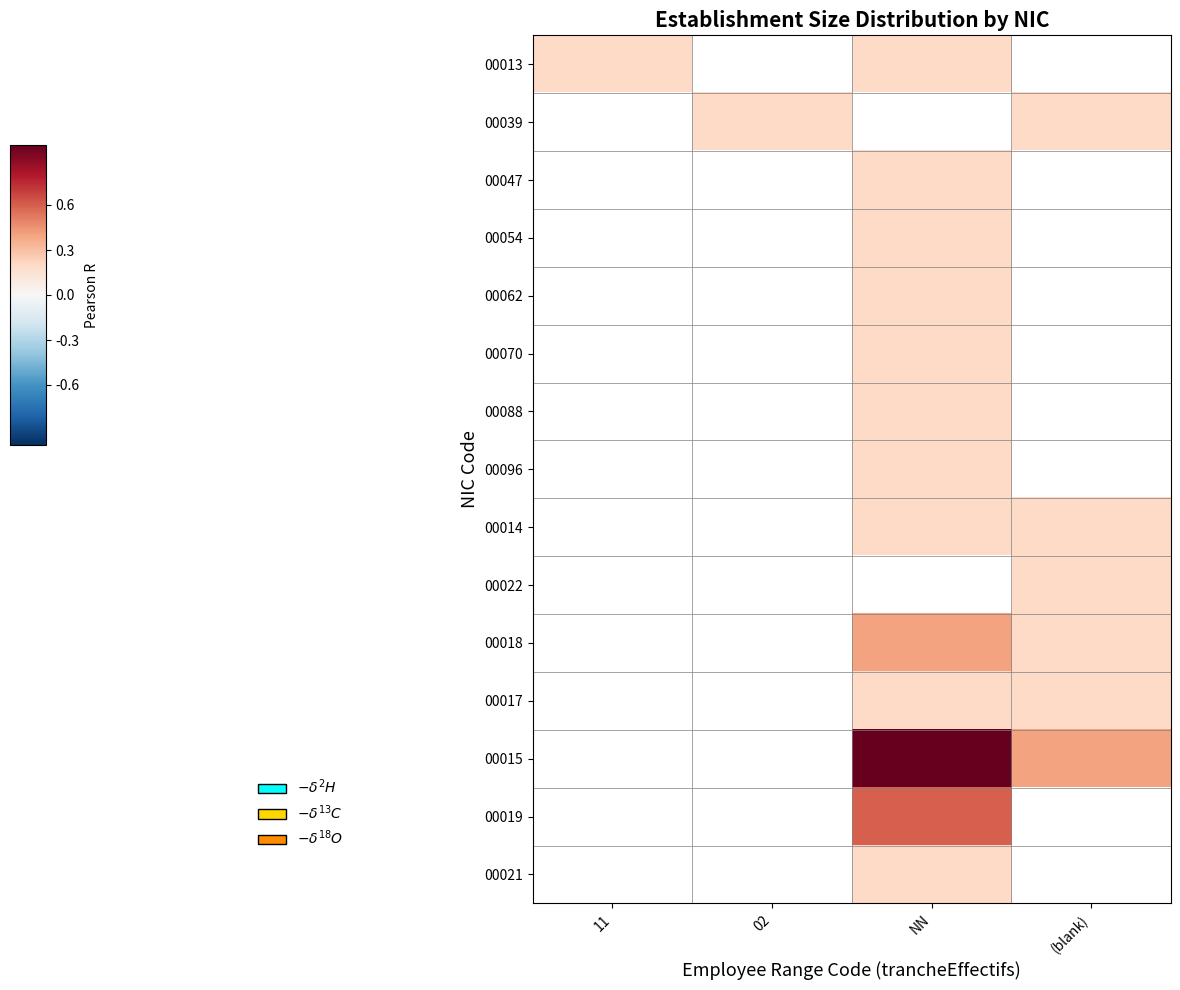

Which category has the lowest value in the 00039 series?

11